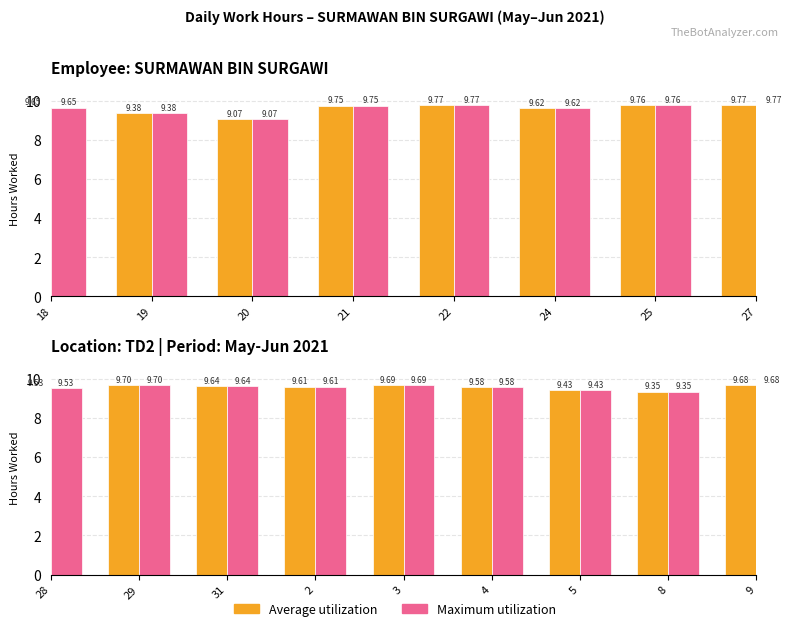

Does the chart contain any negative values?

No